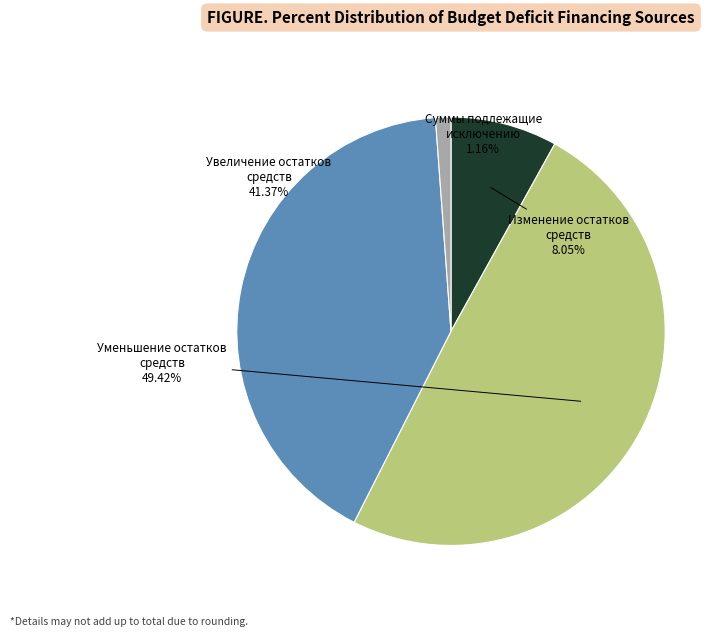

How many segments does this pie chart have?

4